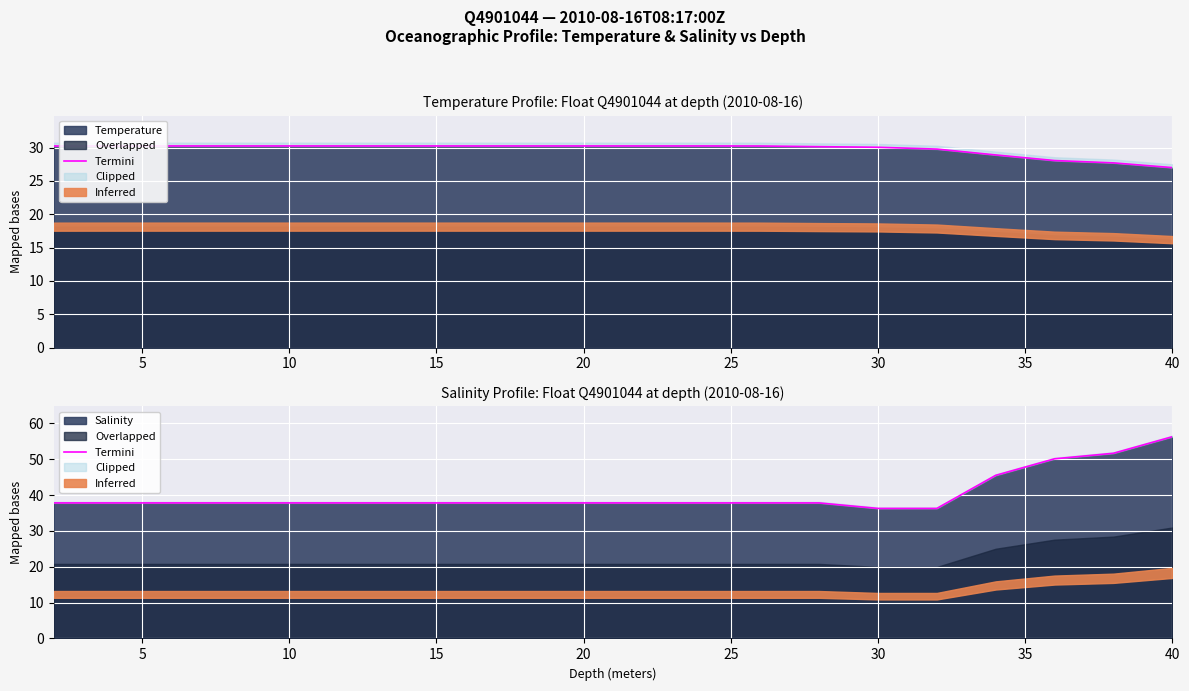

True or false: the data has more than 2 interior local peaks.

False